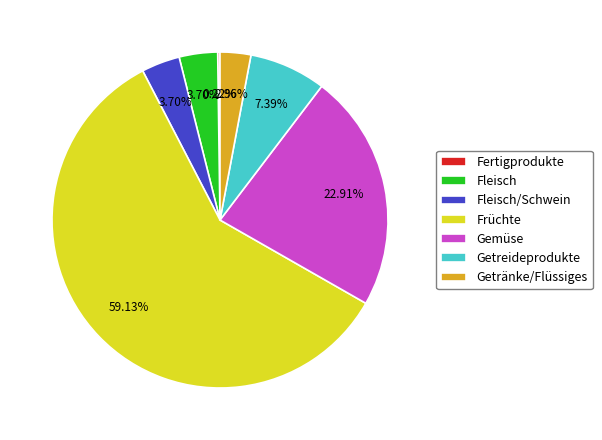

How much of the chart is everything except Früchte?

40.9%